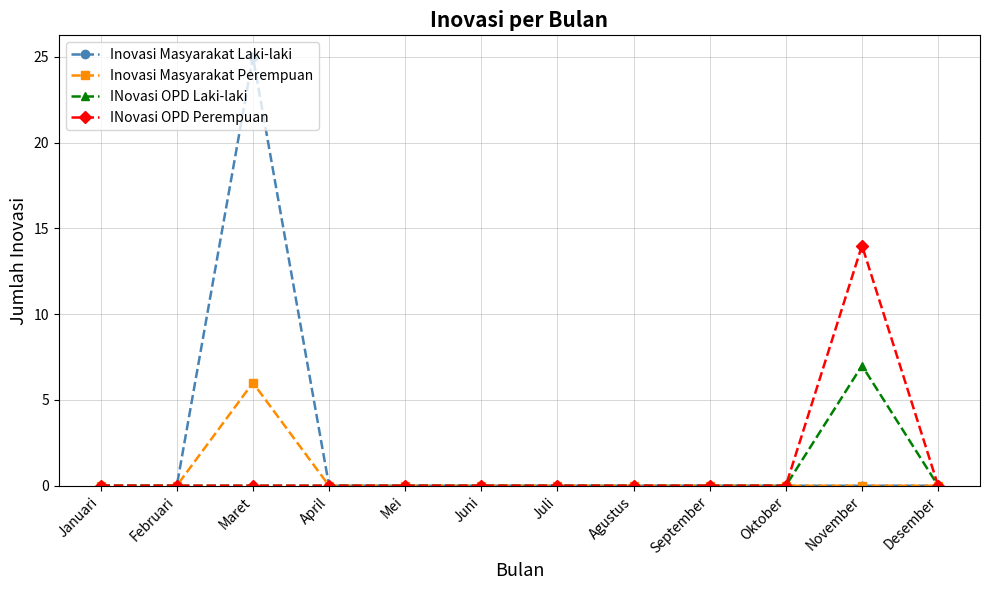

Which series has the largest range (max minus min)?

Inovasi Masyarakat Laki-laki